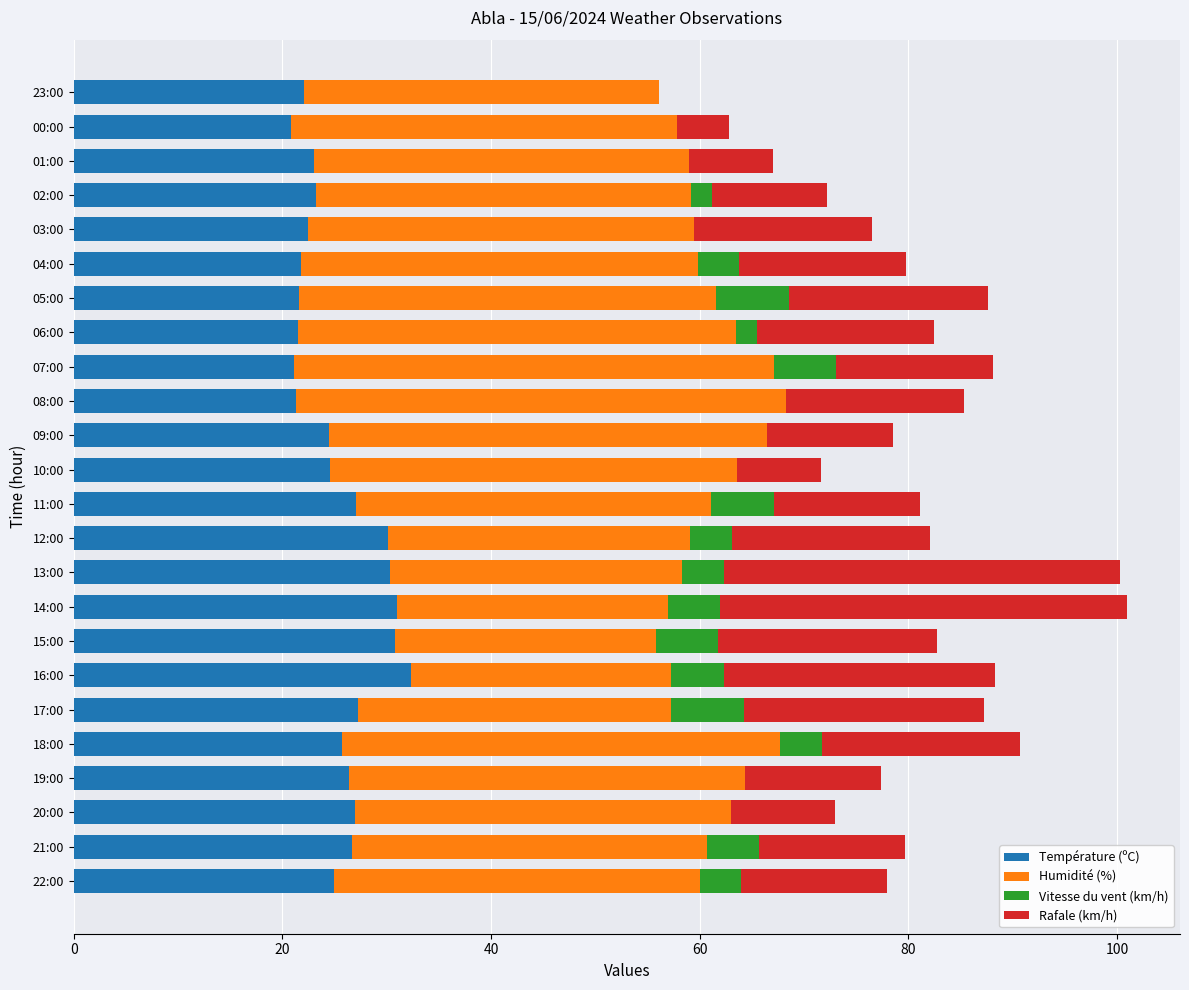

What is the sum of all Température (ºC) values?

607.7